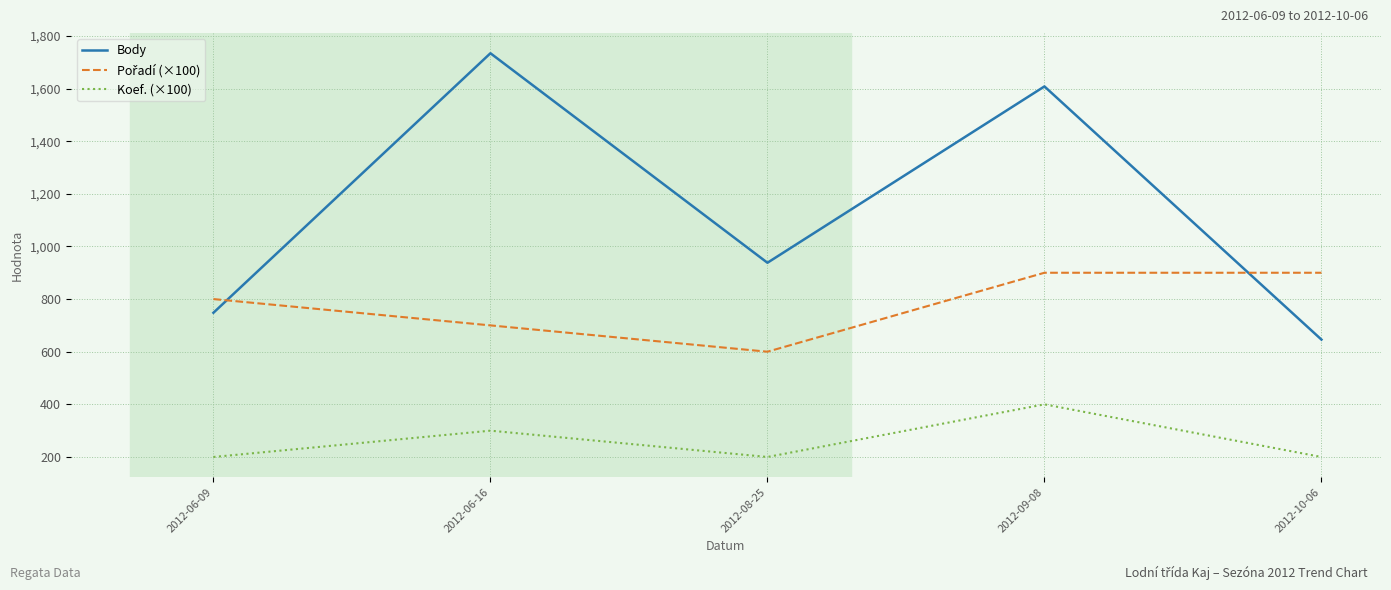

Where is Body nearest to the value 1190?

2012-08-25